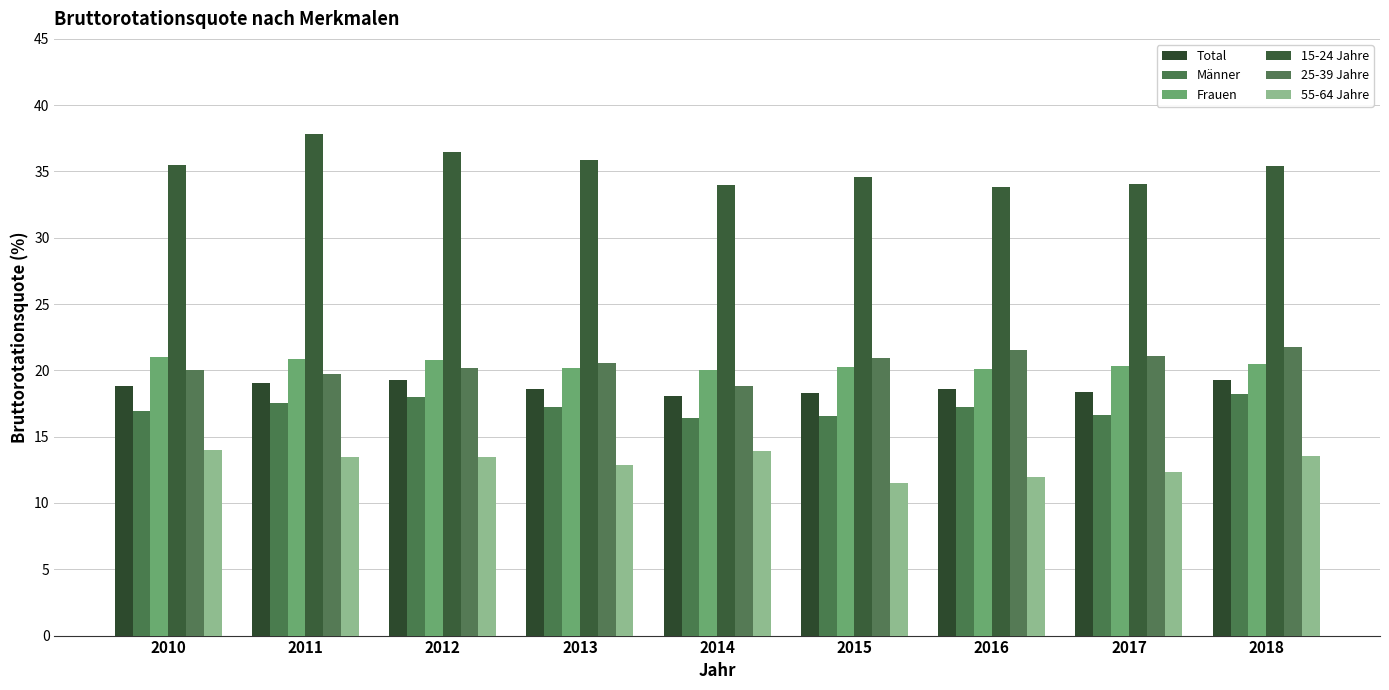

Rank the categories by 15-24 Jahre value from lowest to highest.

2016, 2014, 2017, 2015, 2018, 2010, 2013, 2012, 2011